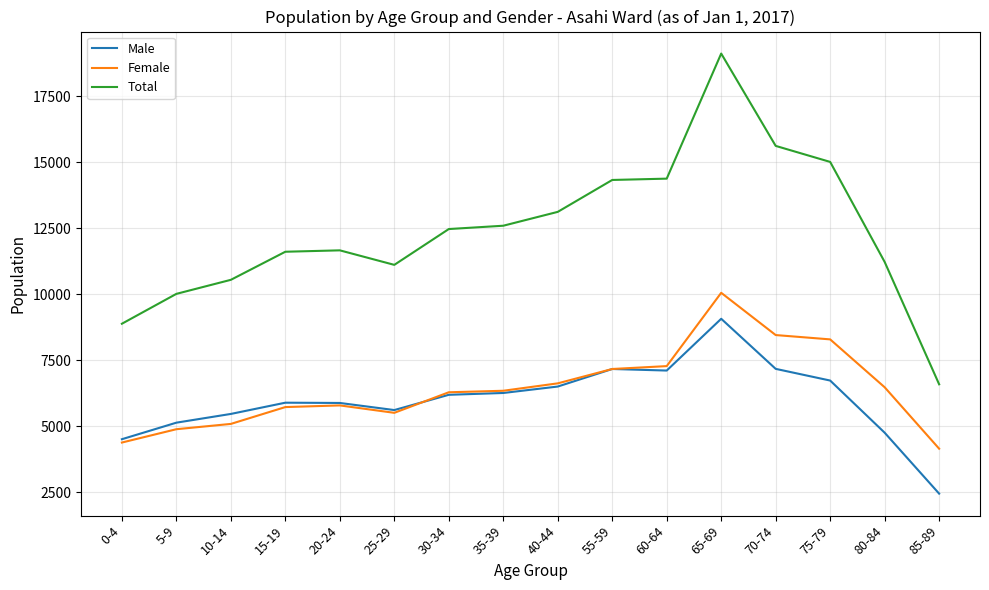

The value of Male at 75-79 is 6725. True or false?

True